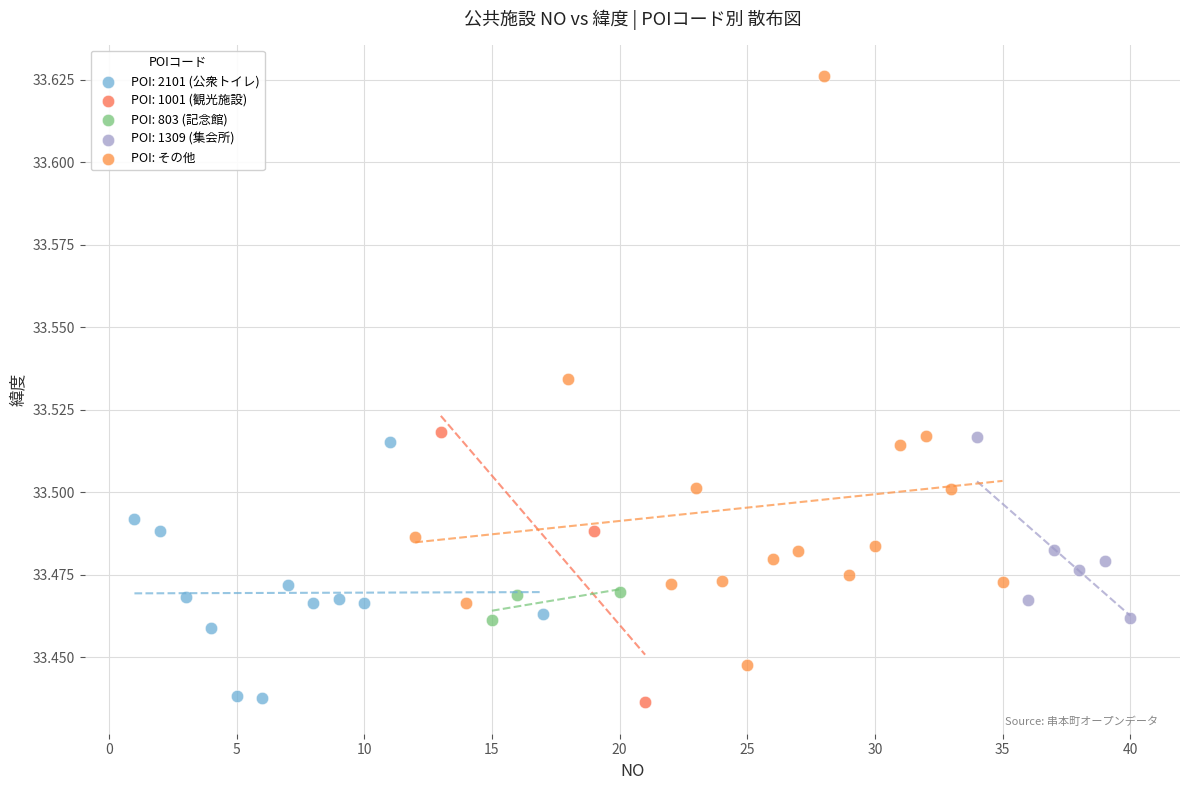

Which series has the widest spread of Y values?

POI: その他